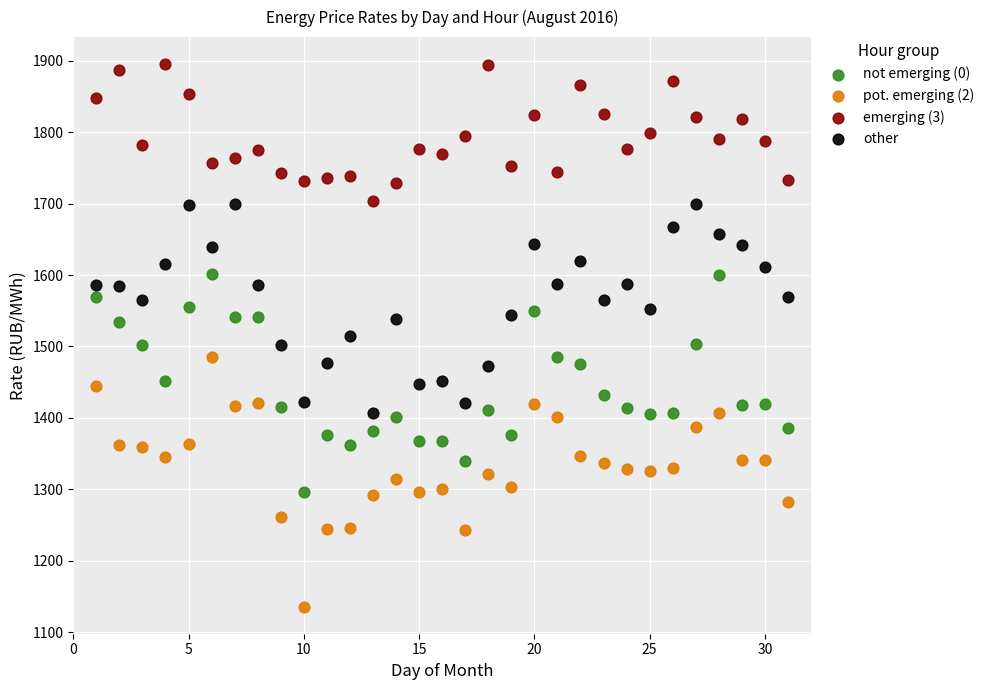

What are all the series names shown in the legend?

not emerging (0), pot. emerging (2), emerging (3), other